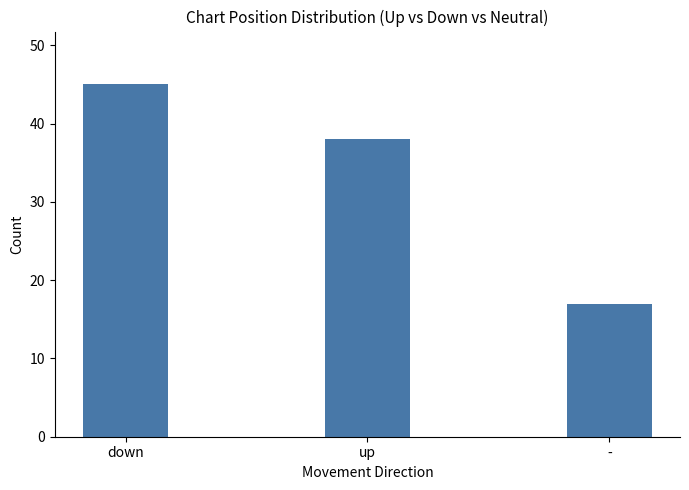

Are the bars horizontal?

No